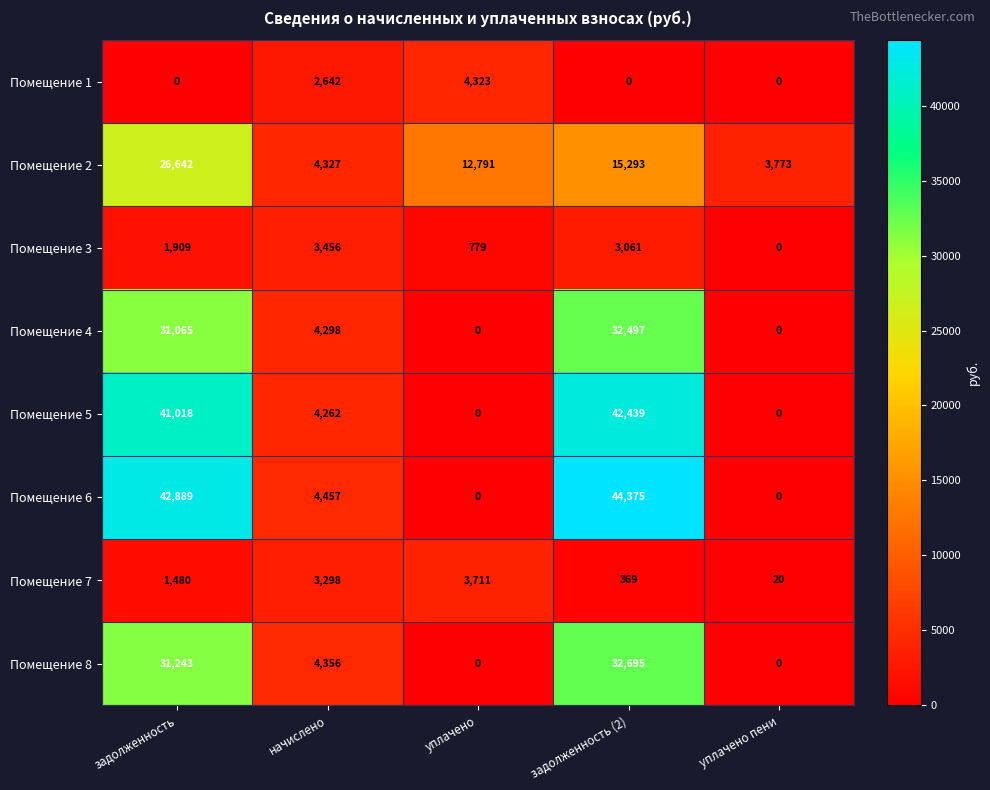

True or false: Помещение 6 has a value of 0 at уплачено.

True